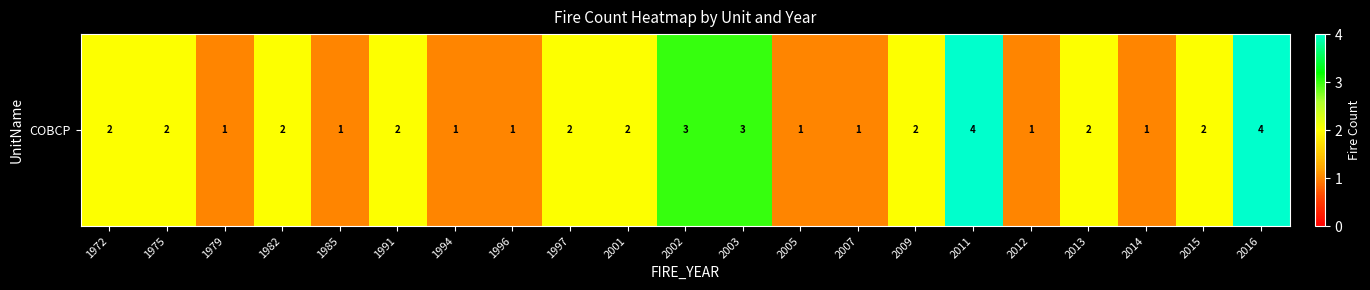

Reading left to right, extract all data points from this chart.

2	2	1	2	1	2	1	1	2	2	3	3	1	1	2	4	1	2	1	2	4